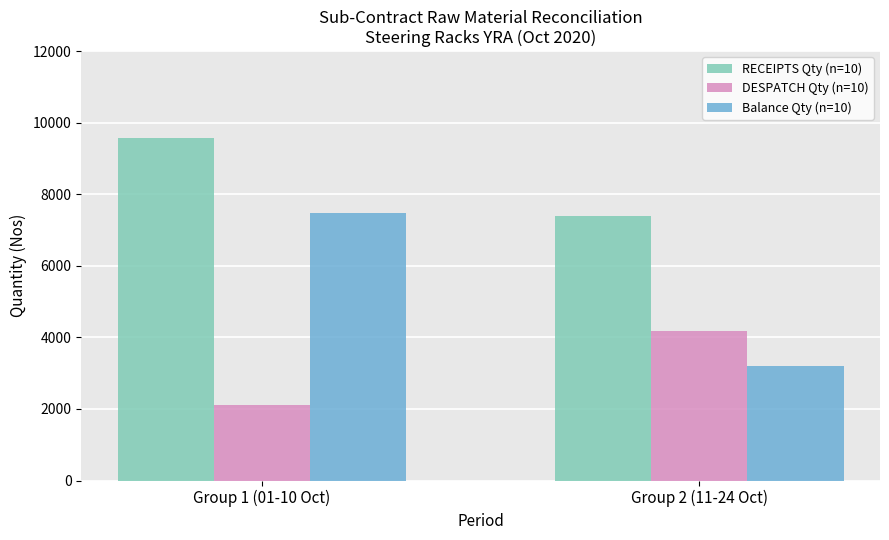

Reading left to right, list all the values displayed in this chart.

RECEIPTS Qty (n=10): Group 1 (01-10 Oct)=9570	Group 2 (11-24 Oct)=7380
DESPATCH Qty (n=10): Group 1 (01-10 Oct)=2100	Group 2 (11-24 Oct)=4175
Balance Qty (n=10): Group 1 (01-10 Oct)=7470	Group 2 (11-24 Oct)=3205